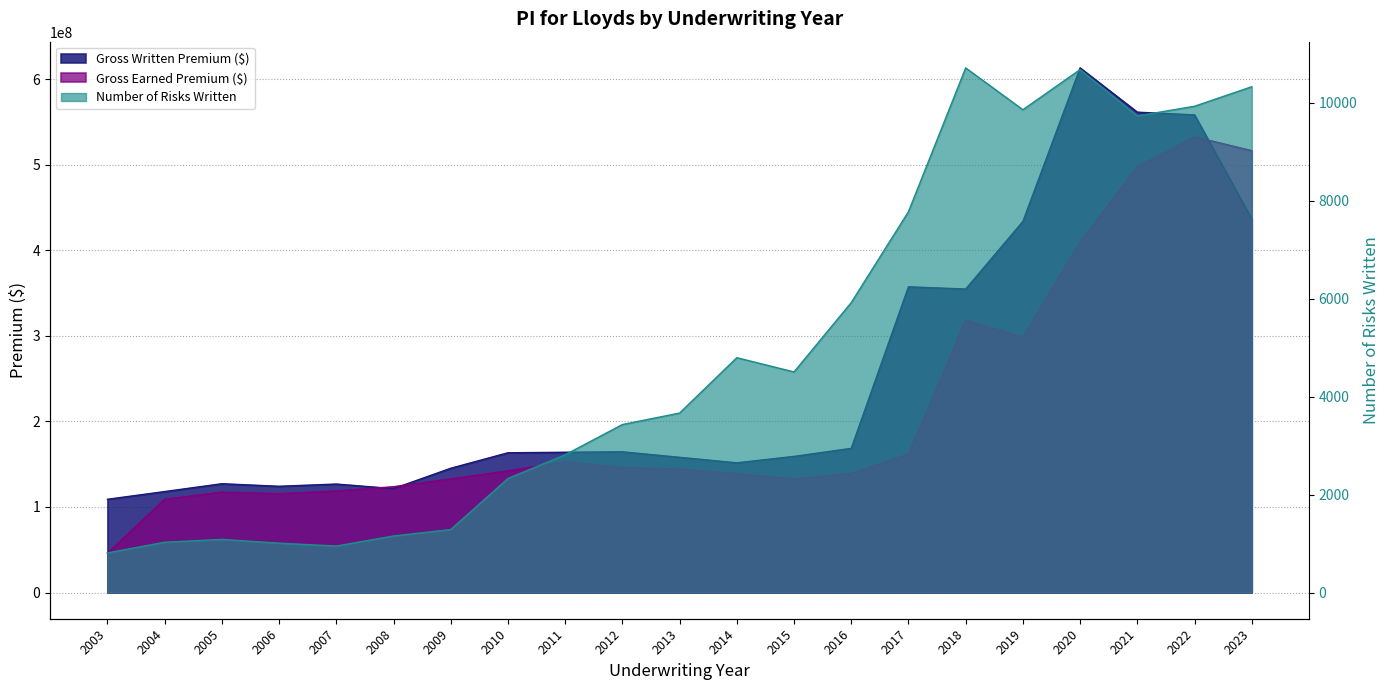

Reading right to left, transcribe all the data shown in this chart.

Gross Written Premium ($): 436412301	558142079	561334964	613068388	433685872	354634322	357252622	168432707	159052519	151553281	157983856	164401032	163891355	163306115	145188722	121396134	126746992	124137744	127117015	117952475	108938366
Gross Earned Premium ($): 516330412	532545522	497624083	409946261	298548951	318207907	161850414	139210307	132572477	139004889	144278446	146084880	152904610	142177512	132815321	123613705	118703778	115469545	117377361	108972430	45952436
Number of Risks Written: 10324	9925	9728	10674	9854	10708	7773	5918	4502	4793	3663	3428	2811	2327	1285	1154	948	1007	1084	1026	808